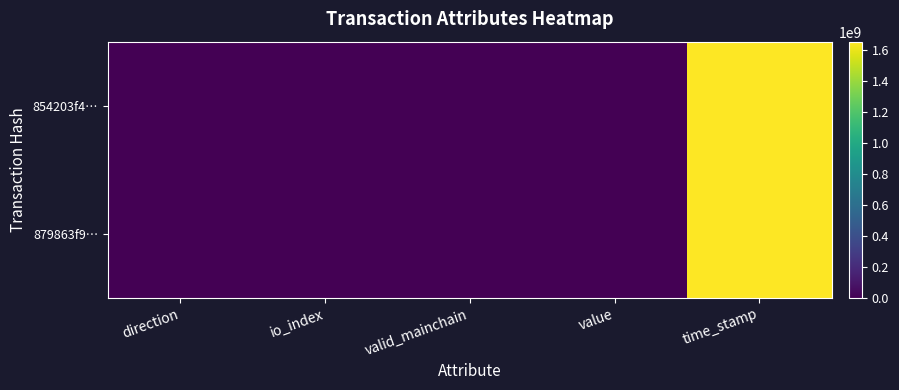

What is the difference between the highest and lowest values at io_index?

1.0